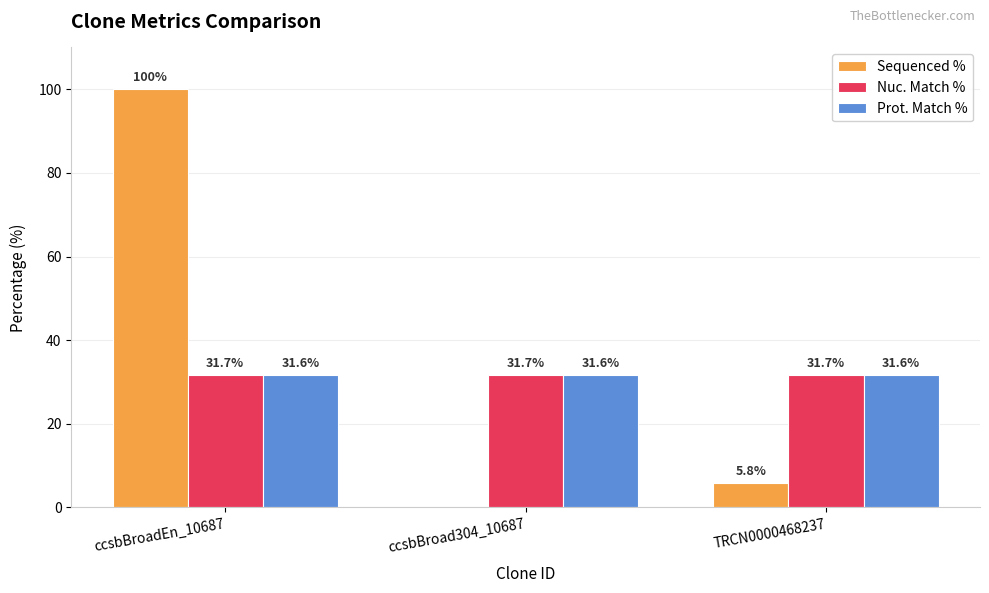

What is the approximate value of Prot. Match % at TRCN0000468237?

31.6